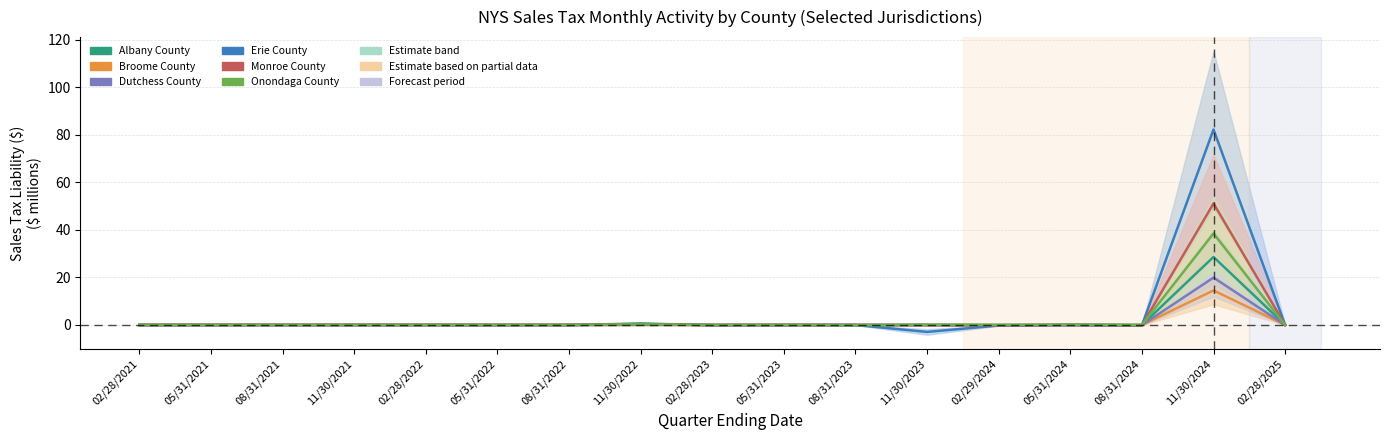

What are all the series names shown in the legend?

Albany County, Broome County, Dutchess County, Erie County, Monroe County, Onondaga County